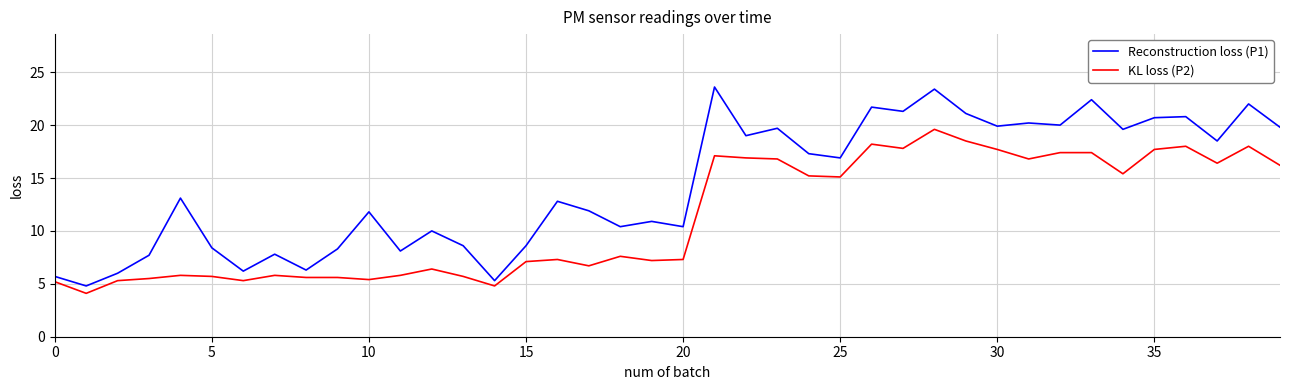

List the series in order of their overall mean, lowest first.

KL loss (P2), Reconstruction loss (P1)